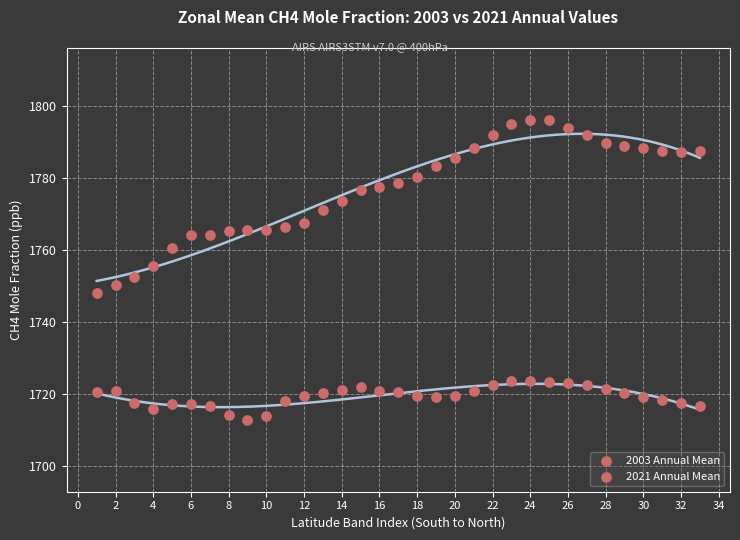

How many points are shown in the scatter plot?

66